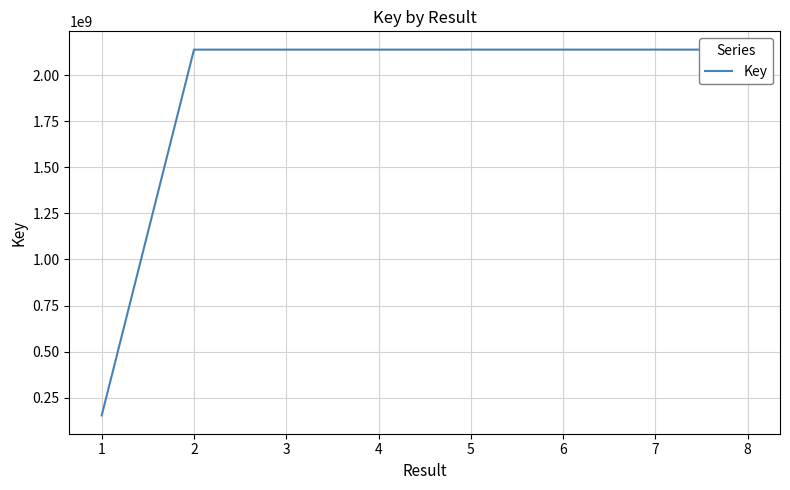

Which category has the lowest value across all series?

1